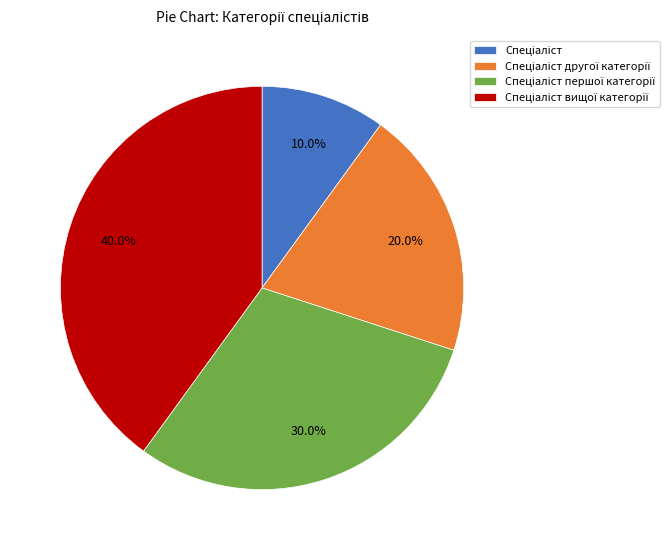

Is there a majority slice in this chart?

No